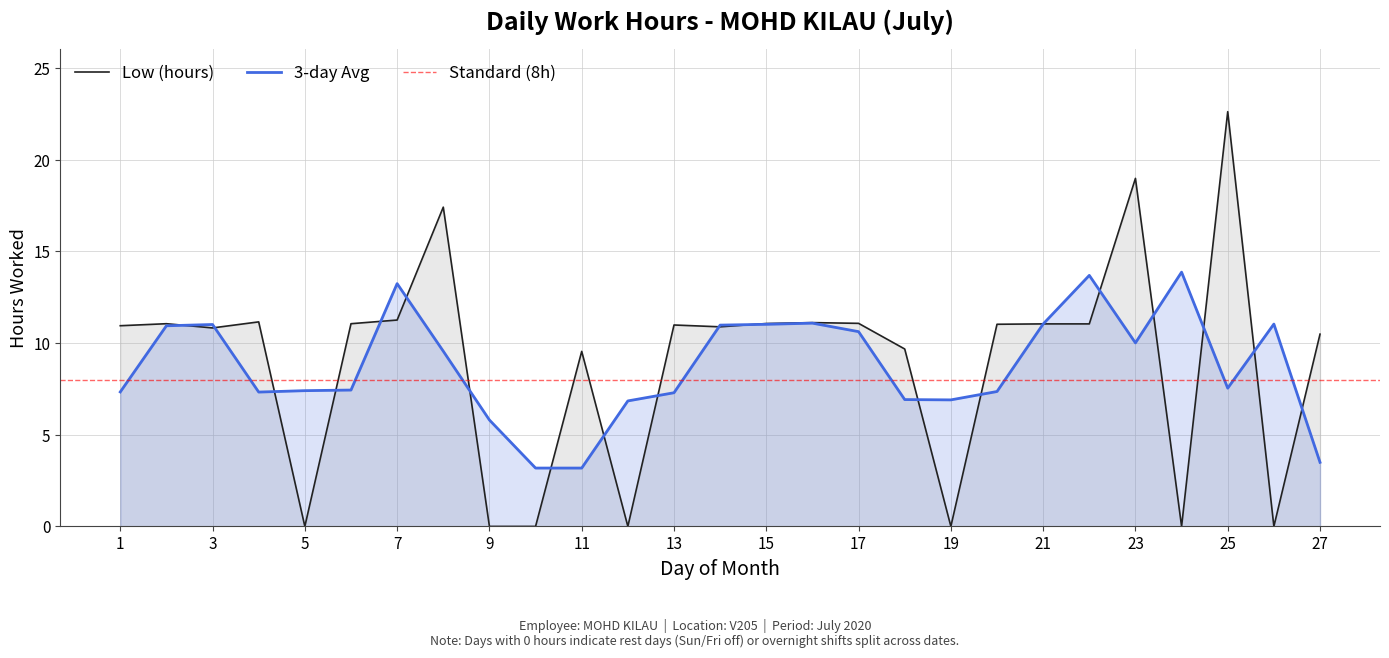

Reading left to right, extract all data points from this chart.

10.9	11.1	10.8	11.2	0.0	11.1	11.3	17.4	0.0	0.0	9.6	0.0	11.0	10.9	11.1	11.1	11.1	9.7	0.0	11.0	11.1	11.1	19.0	0.0	22.6	0.0	10.5